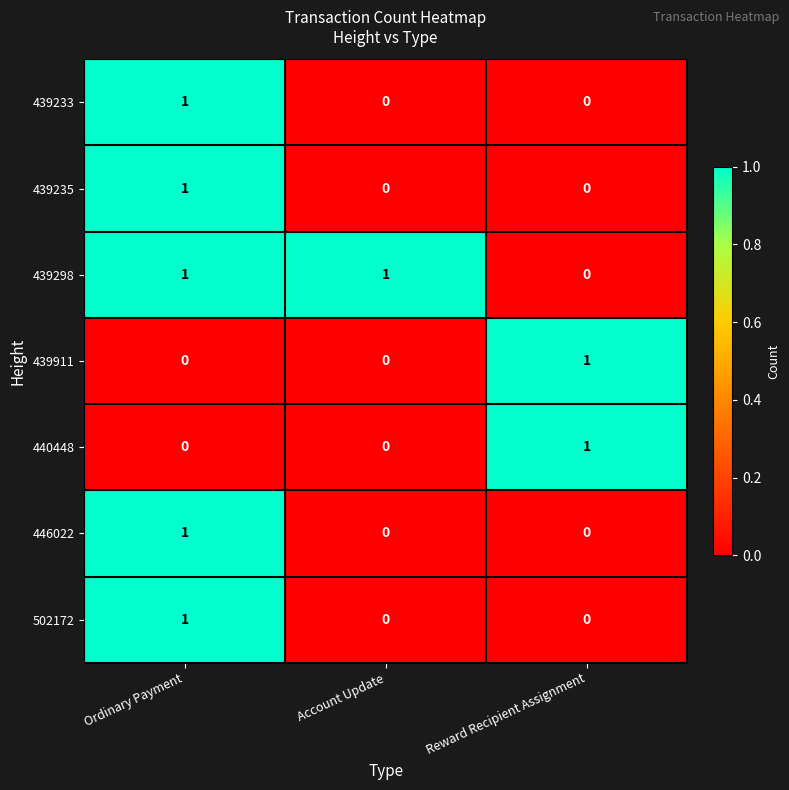

At which category is the sum across all series the highest?

Ordinary Payment